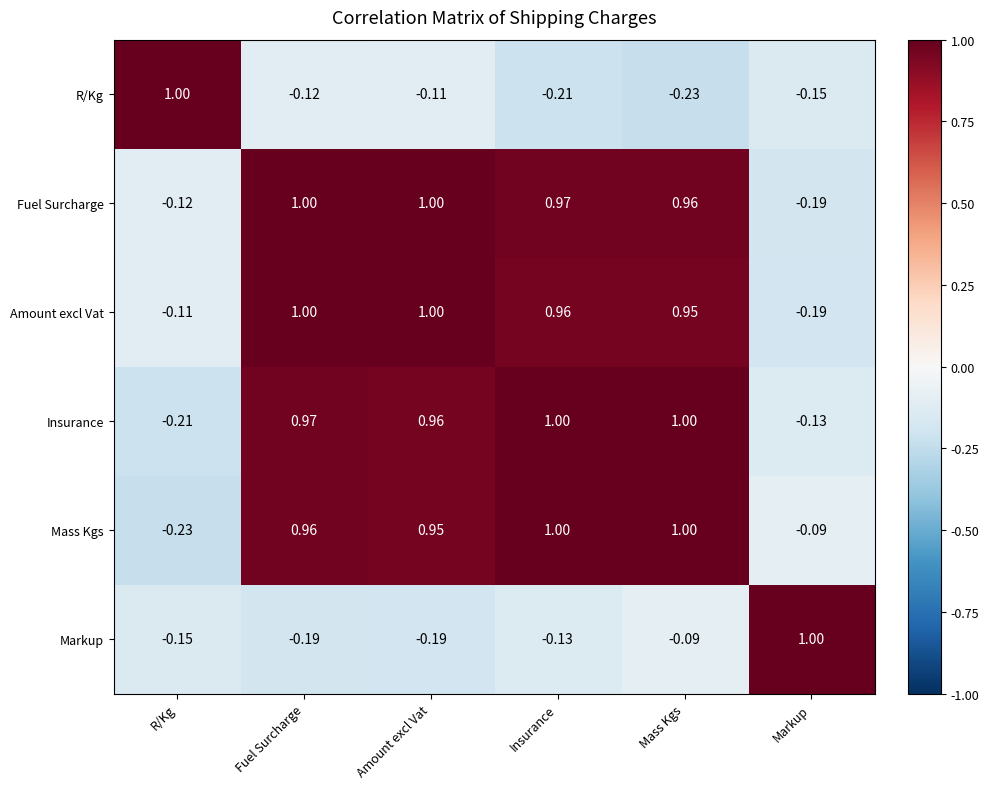

Is the value of R/Kg at Amount excl Vat greater than the value of Insurance at Insurance?

No